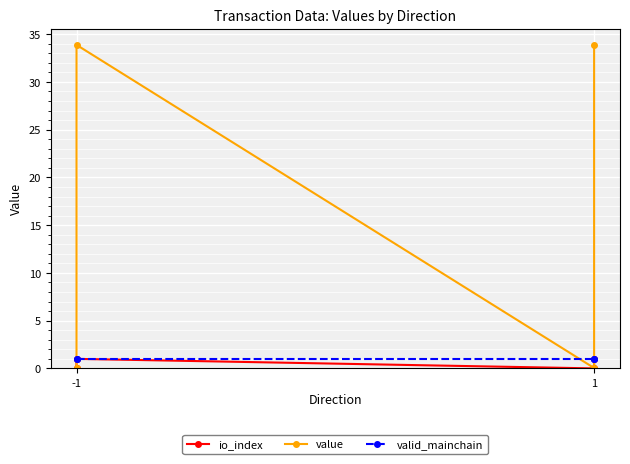

What is the spread (max minus min) of values at -1?

1.0